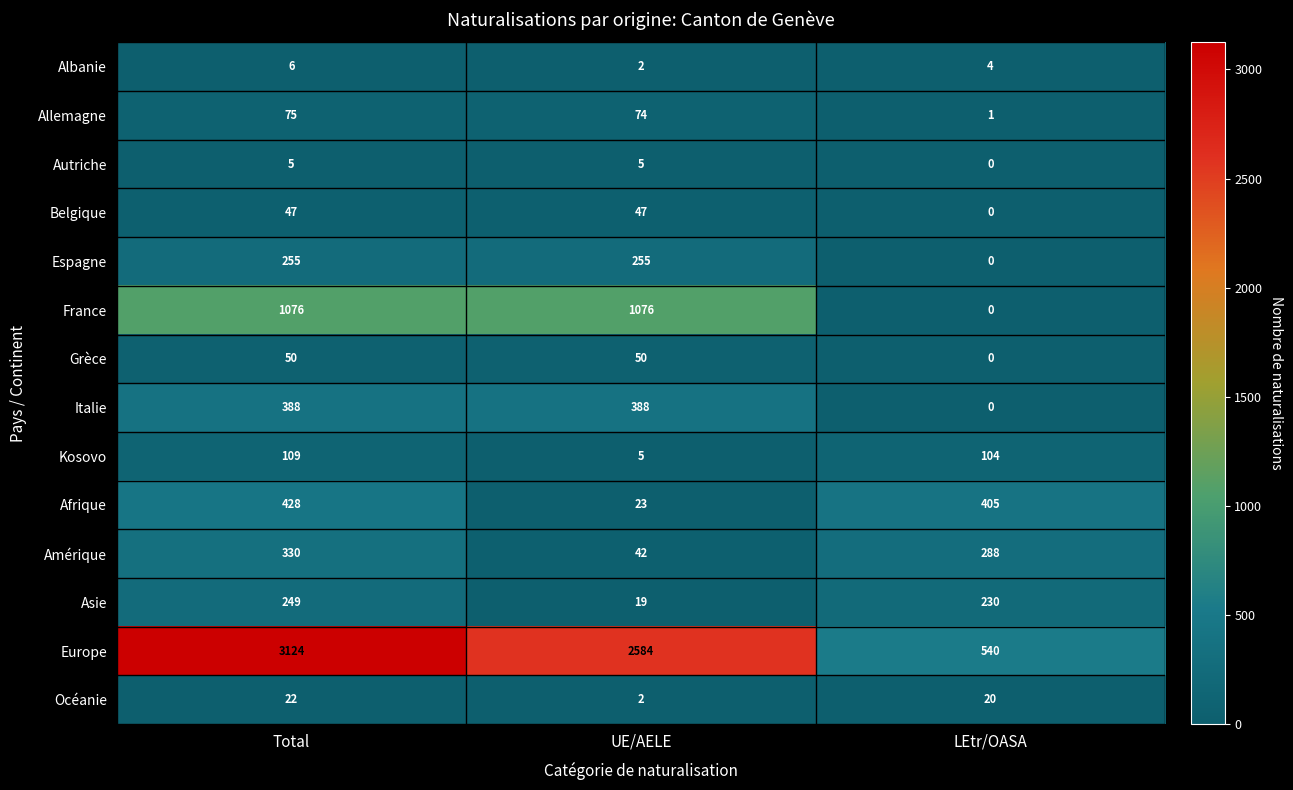

What is the sum of the Grèce values at LEtr/OASA and UE/AELE?

50